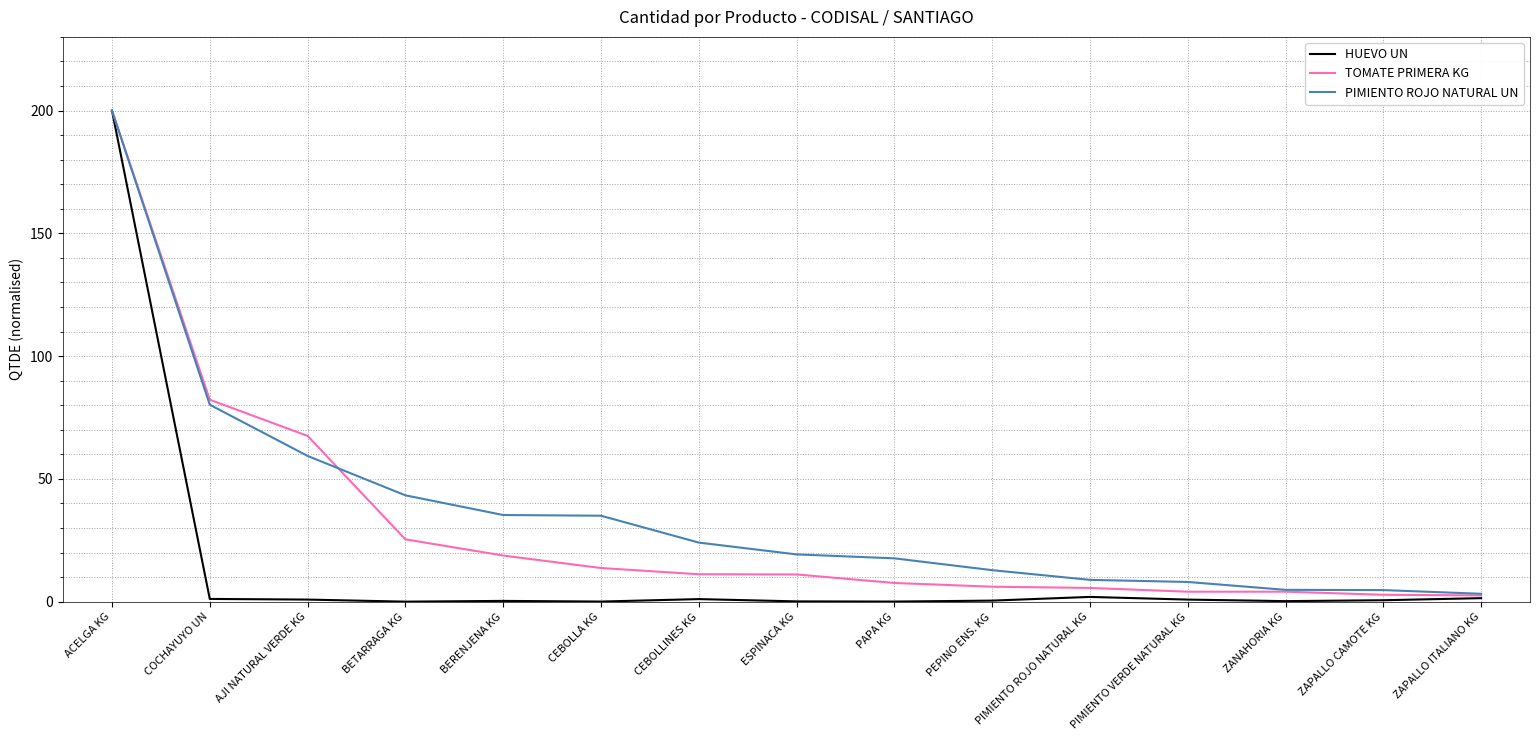

What is the maximum value shown in the chart?

200.0